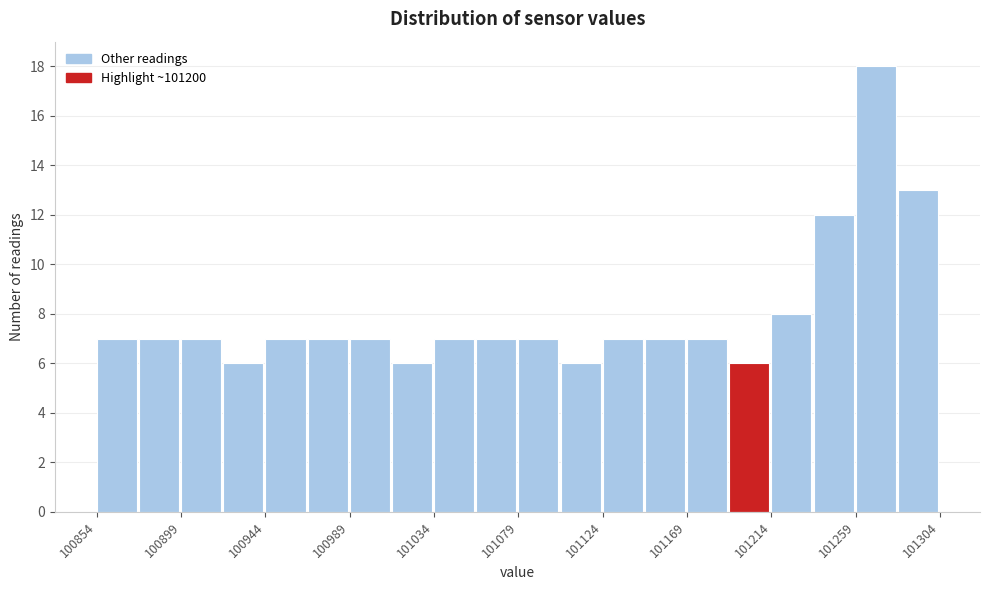

What is the height of the bar covering 101124.0 to 101146.5 on the x-axis? Neither the bar edges nor the heights are printed on the chart, so give them approximately, as read against the axes.

7